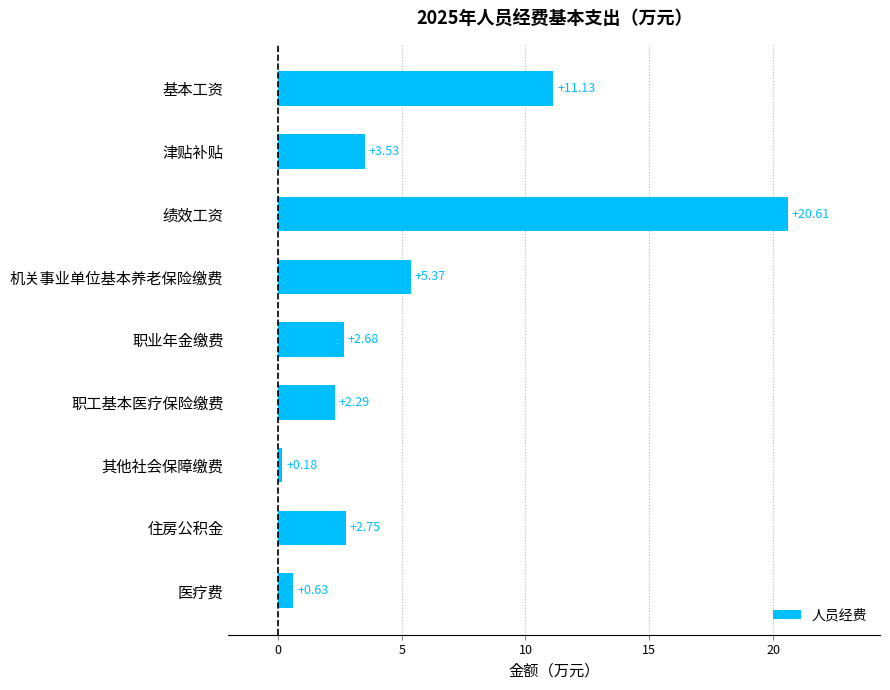

Which label corresponds to the largest value in the chart?

绩效工资